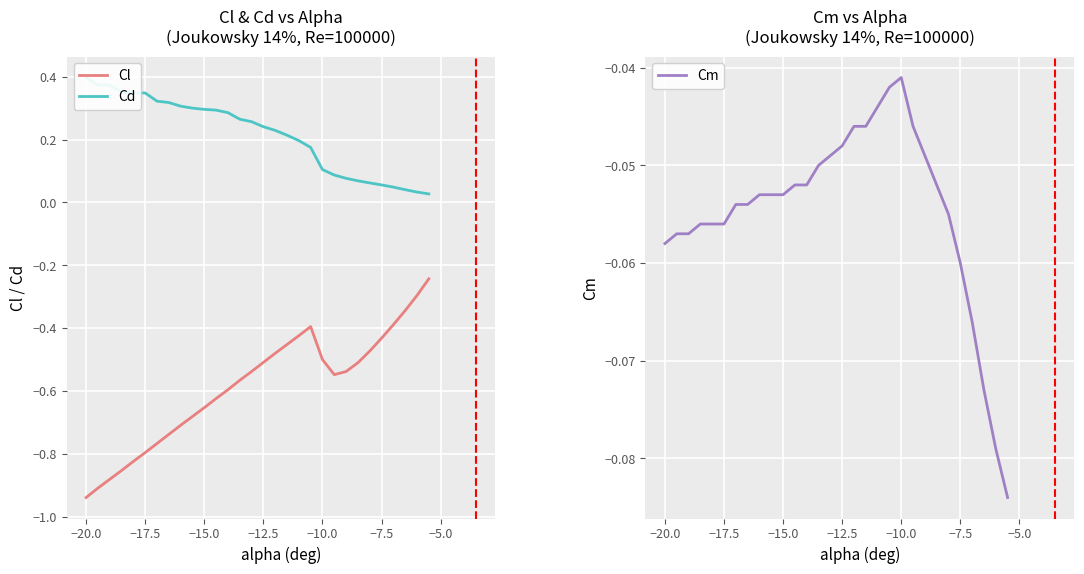

Which series has the largest total across all categories?

Cd